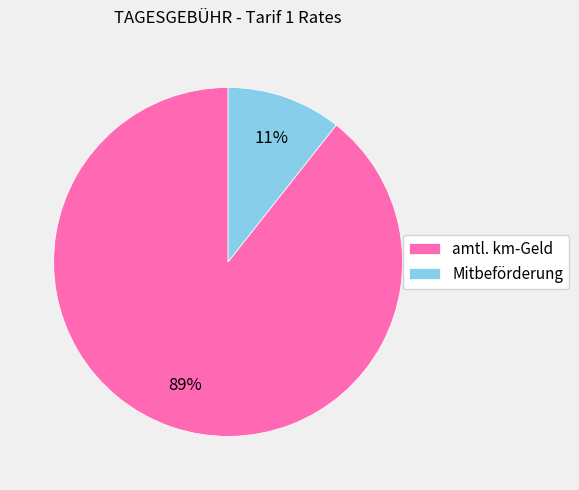

To the nearest percent, what is the combined percentage of Mitbeförderung and amtl. km-Geld?

100%